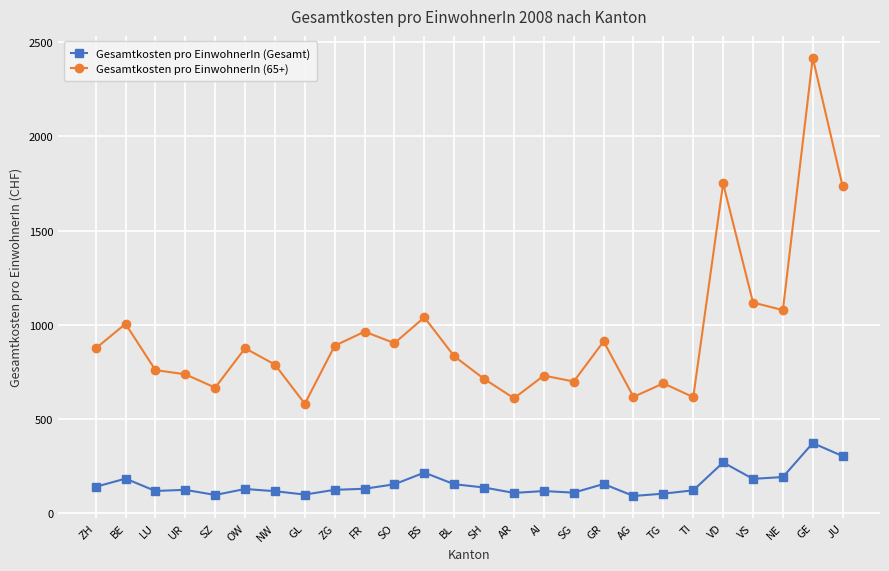

Rank the series at BL from highest to lowest value.

Gesamtkosten pro EinwohnerIn (65+), Gesamtkosten pro EinwohnerIn (Gesamt)